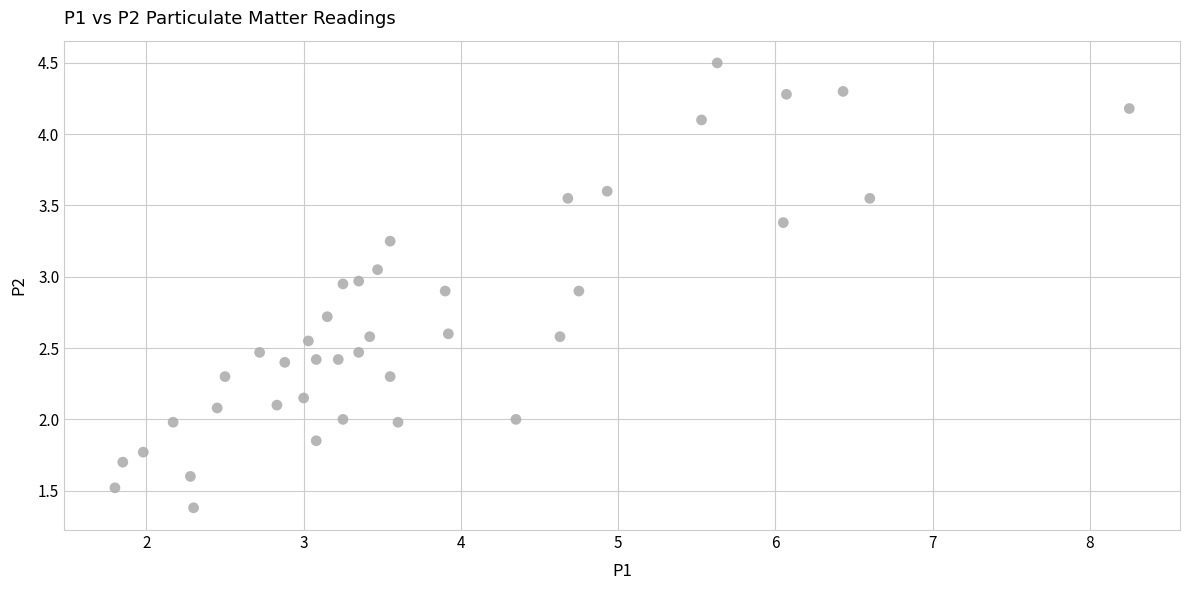

What is the range of X values (max minus min)?

6.5